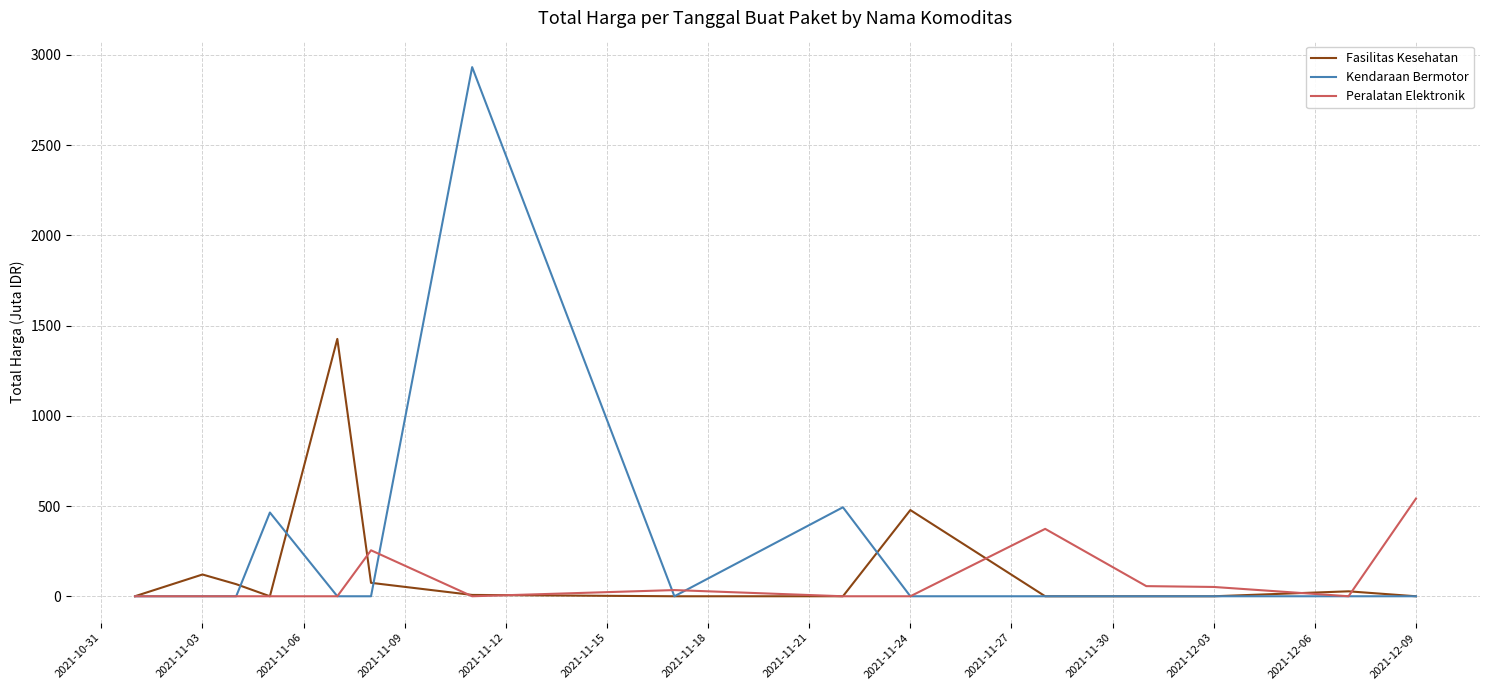

Which series has the widest spread of values?

Kendaraan Bermotor